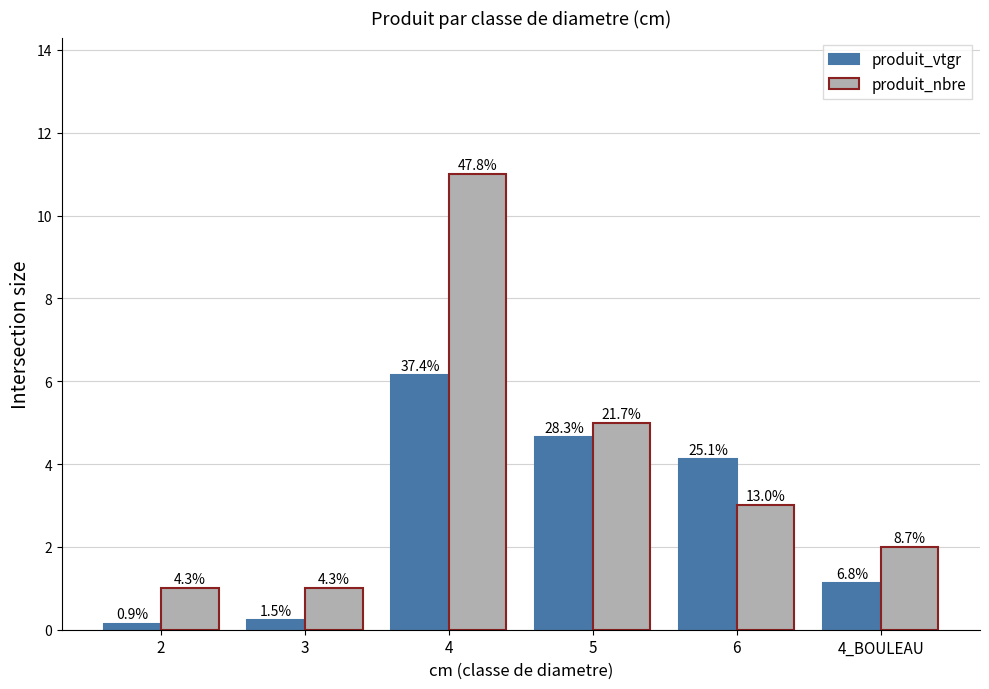

Where does the produit_nbre series first go above 3?

4